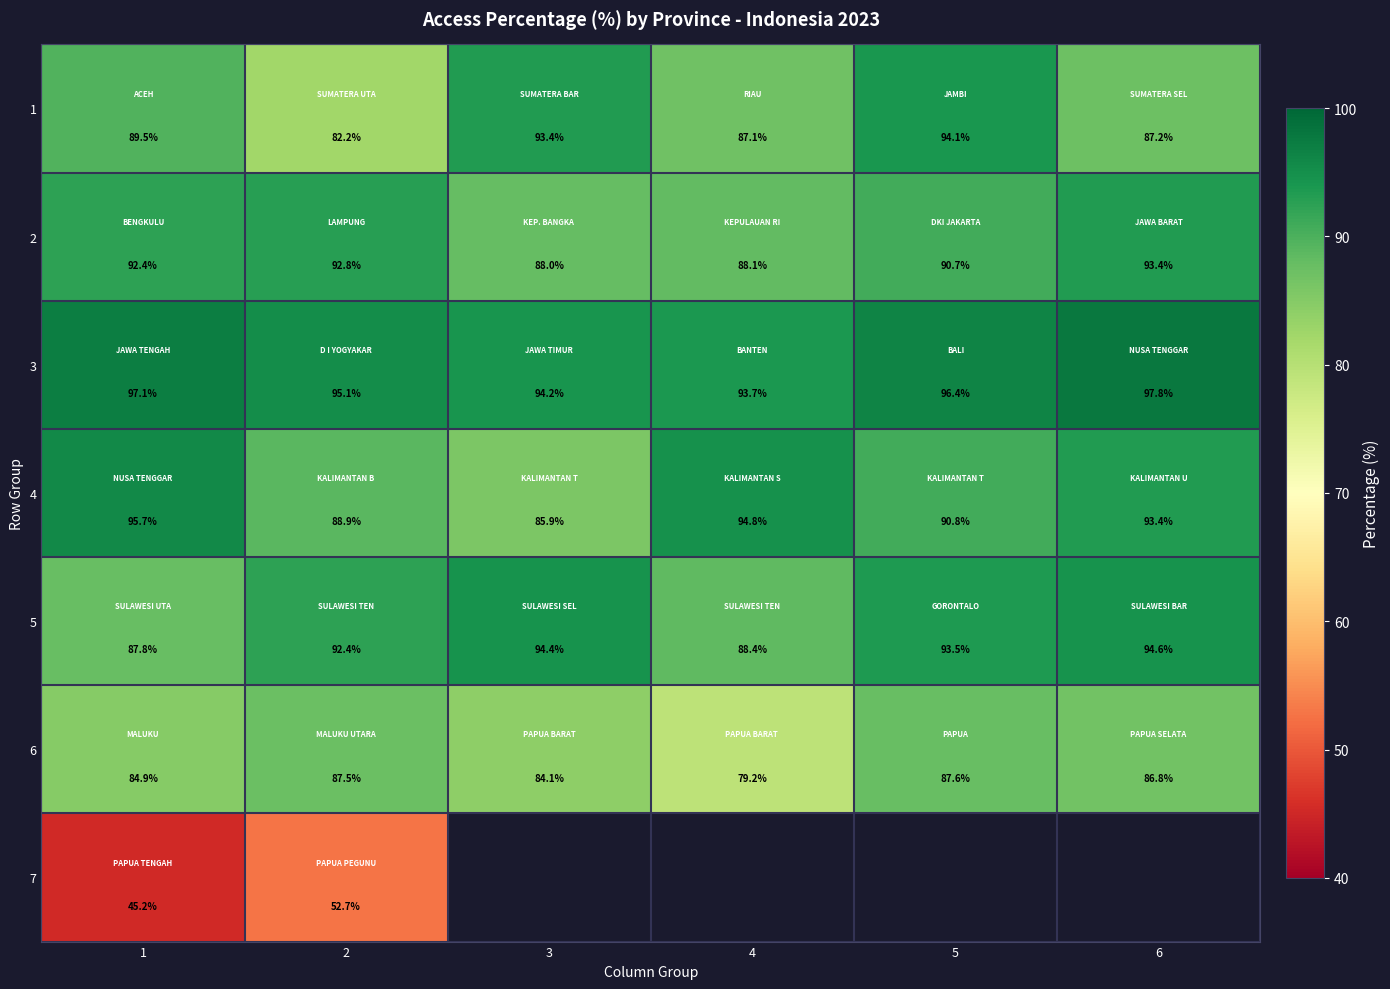

Is it true that 5 equals 127.7 at 1?

False